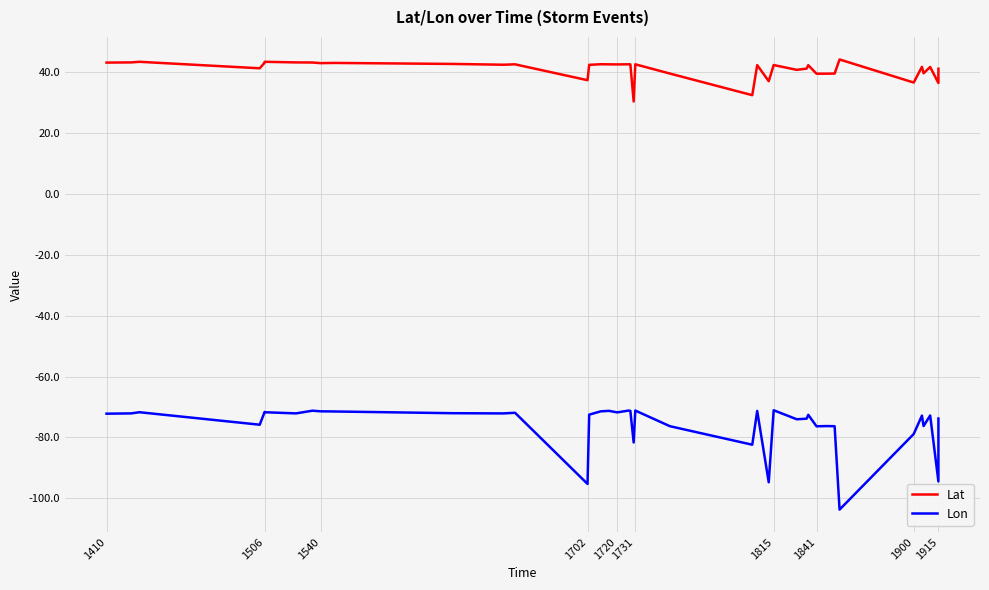

The Lon series shows -126.7 at 1702. True or false?

False